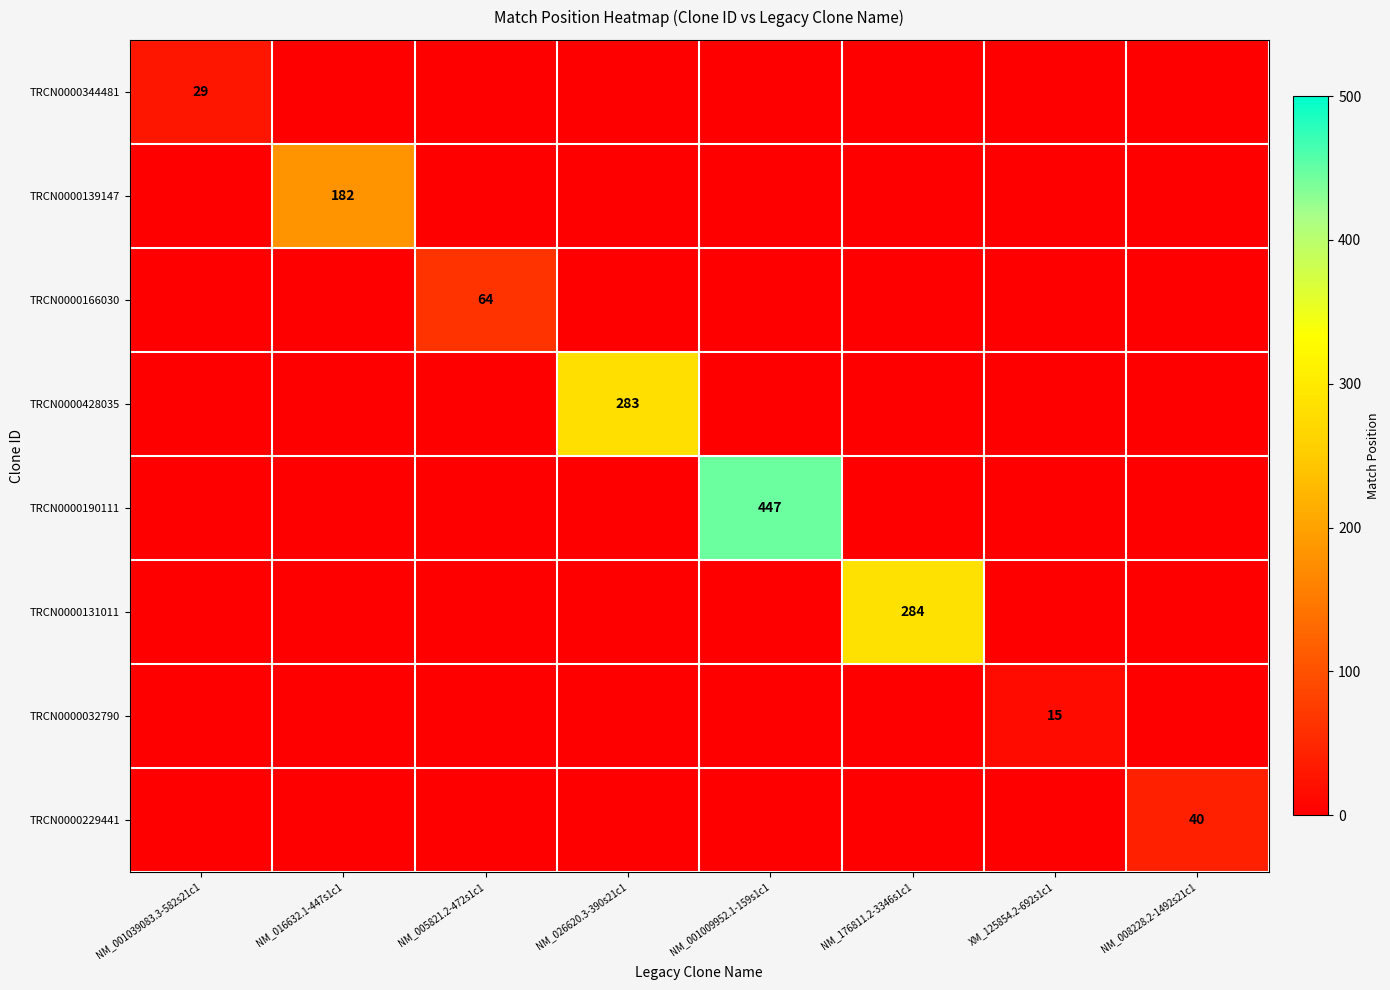

Is it true that TRCN0000166030 equals -30 at NM_176811.2-3346s1c1?

False